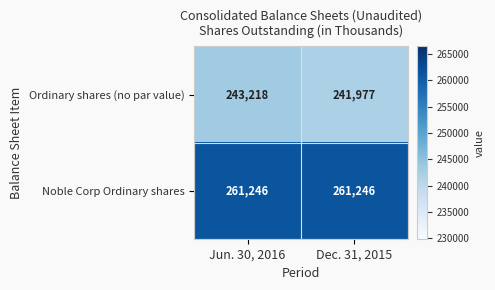

What is the spread (max minus min) of values at Dec. 31, 2015?

19269